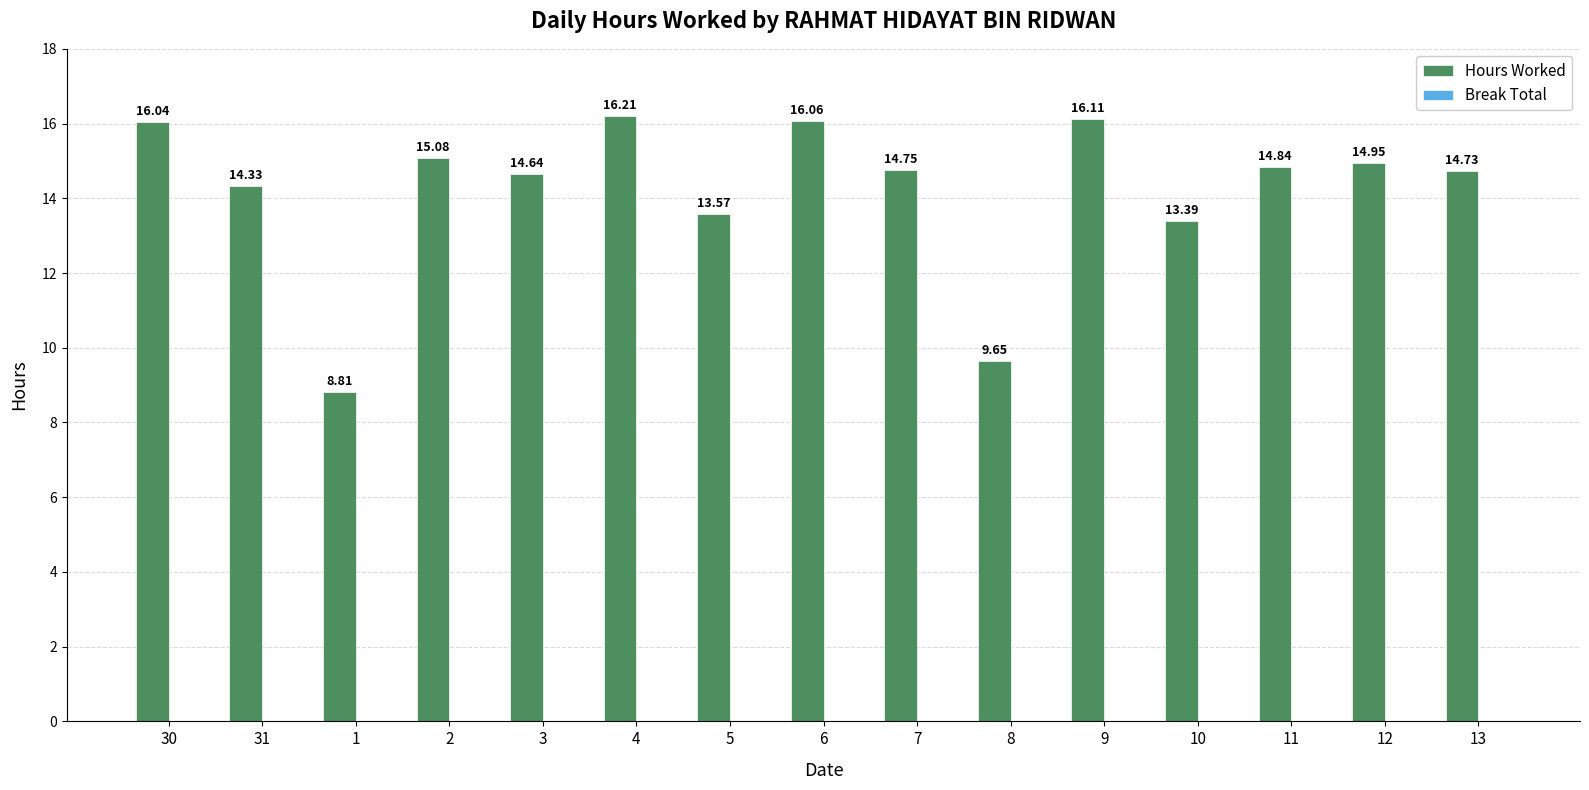

What is the average value?

14.2